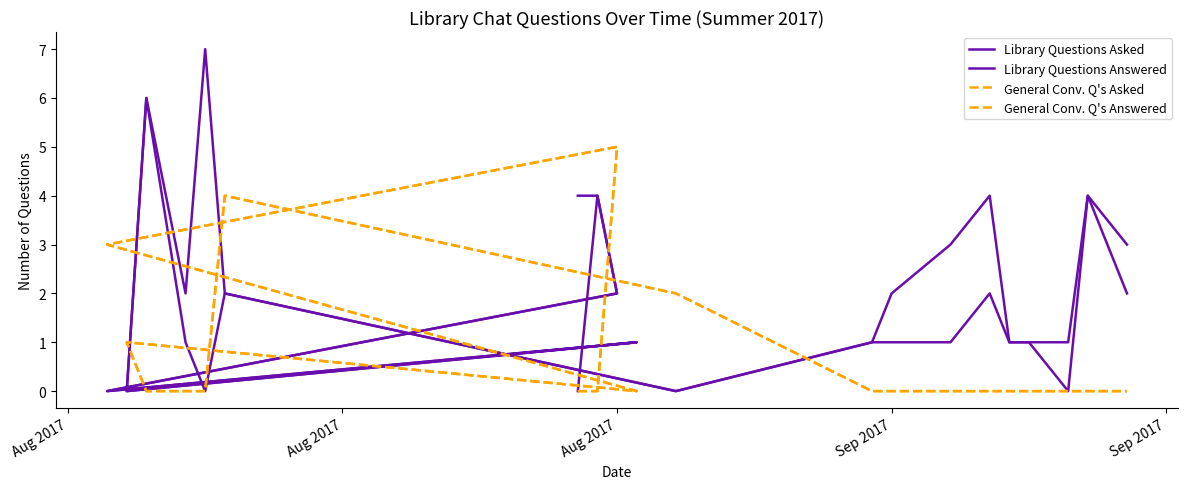

Count the Library Questions Asked values in the range 1 to 4.

15